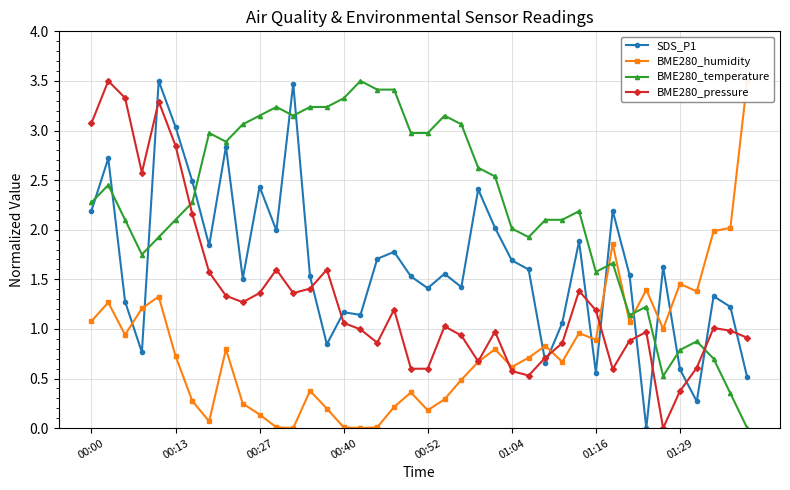

Does the chart have visible grid lines?

Yes